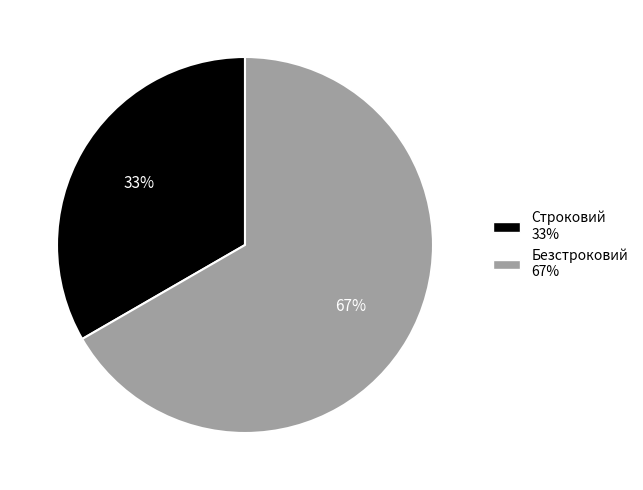

Which category has the biggest portion of the pie?

Безстроковий